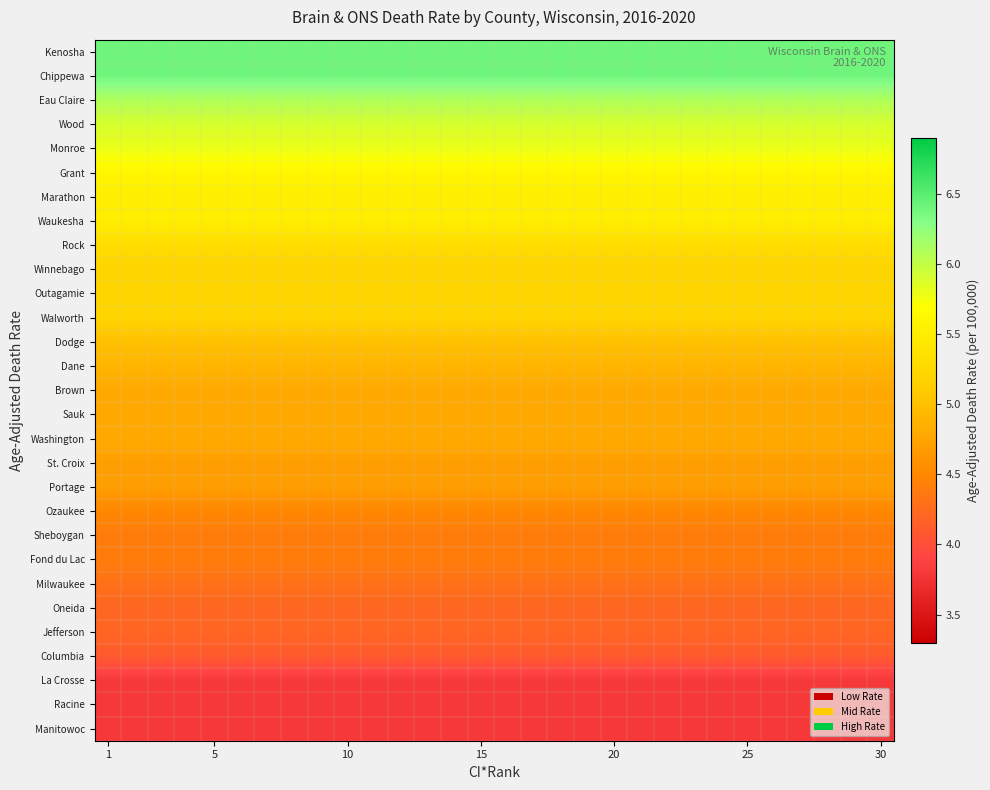

How many data points does each series have?

30